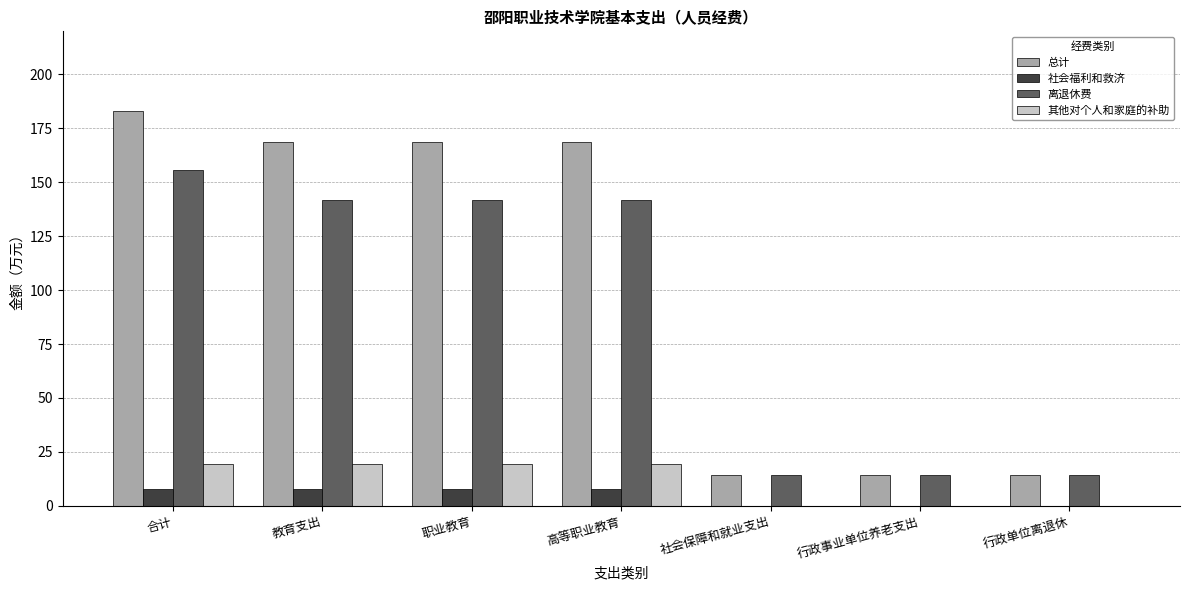

Reading left to right, extract all data points from this chart.

总计: 182.8	168.7	168.7	168.7	14.1	14.1	14.1
社会福利和救济: 7.7	7.7	7.7	7.7	0.0	0.0	0.0
离退休费: 155.7	141.6	141.6	141.6	14.1	14.1	14.1
其他对个人和家庭的补助: 19.5	19.5	19.5	19.5	0.0	0.0	0.0